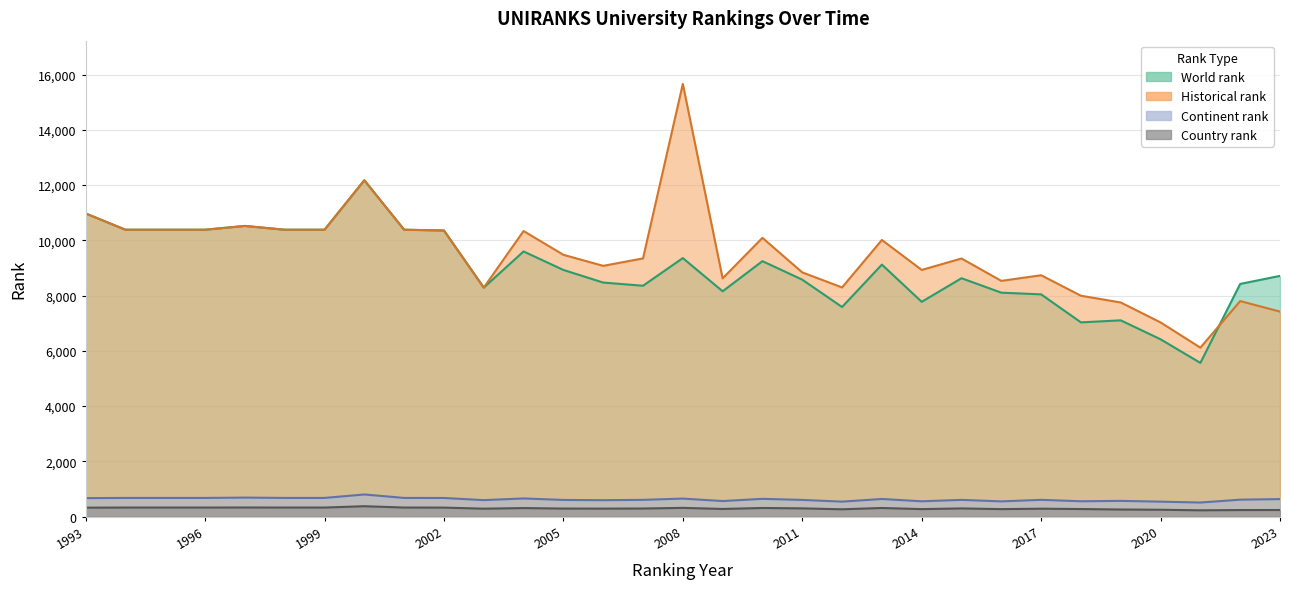

What is the spread (max minus min) of values at 2023?

8476